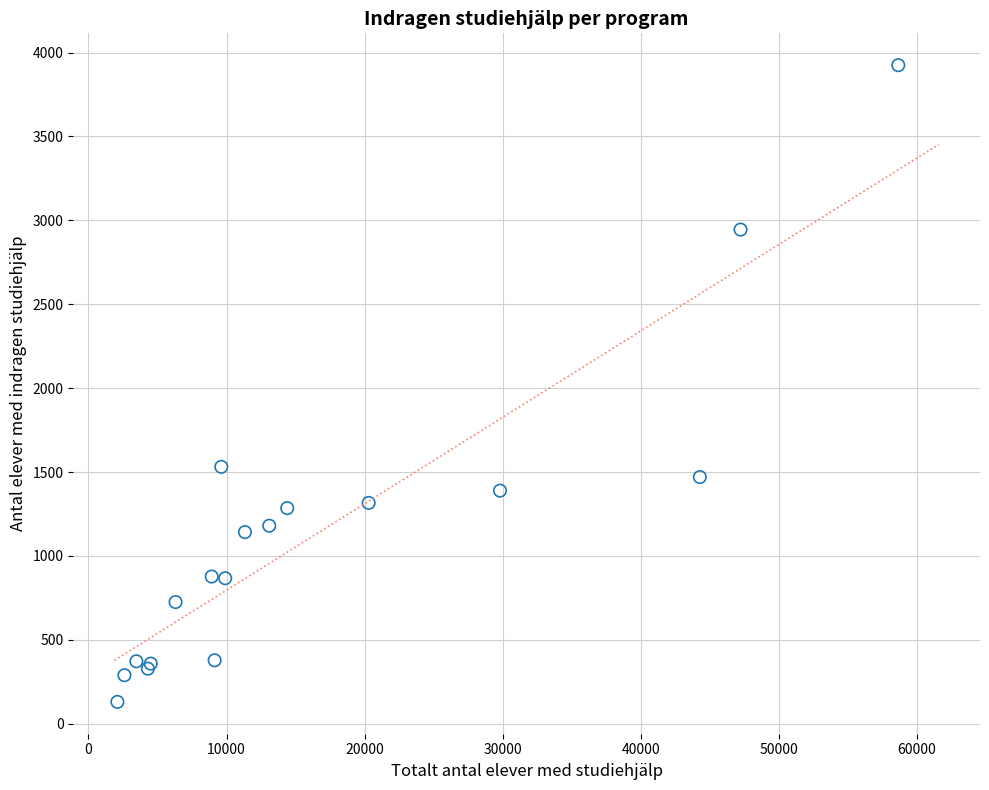

What Y value in the scatter plot is closest to 2027?

1531